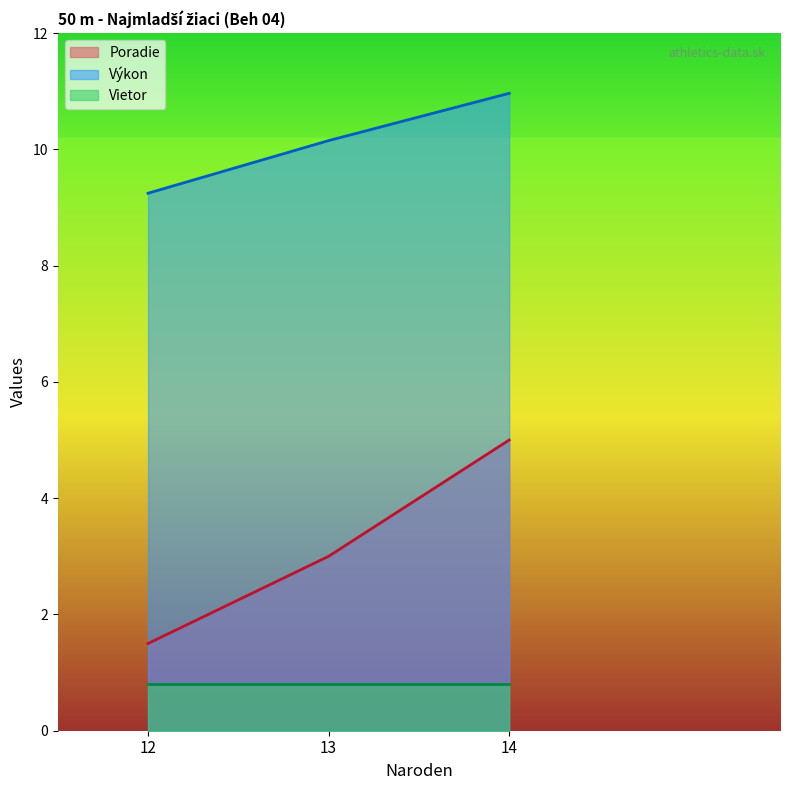

How many categories are shown in the chart?

3